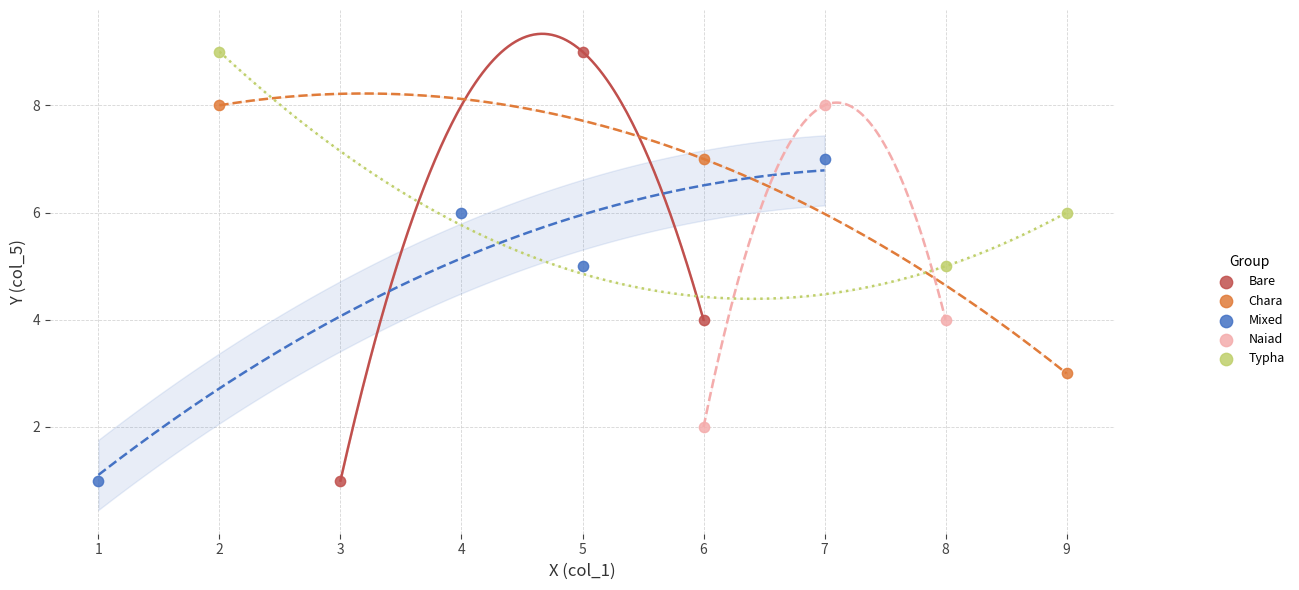

Which series has the widest spread of Y values?

Bare